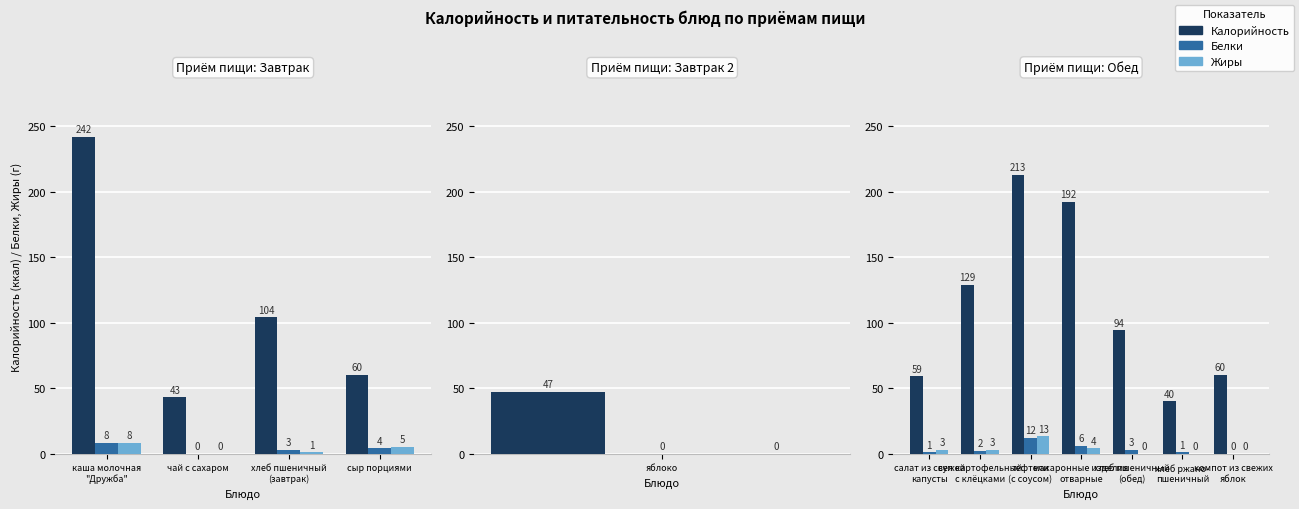

True or false: Калорийность has a value of 107 at компот из свежих яблок.

False